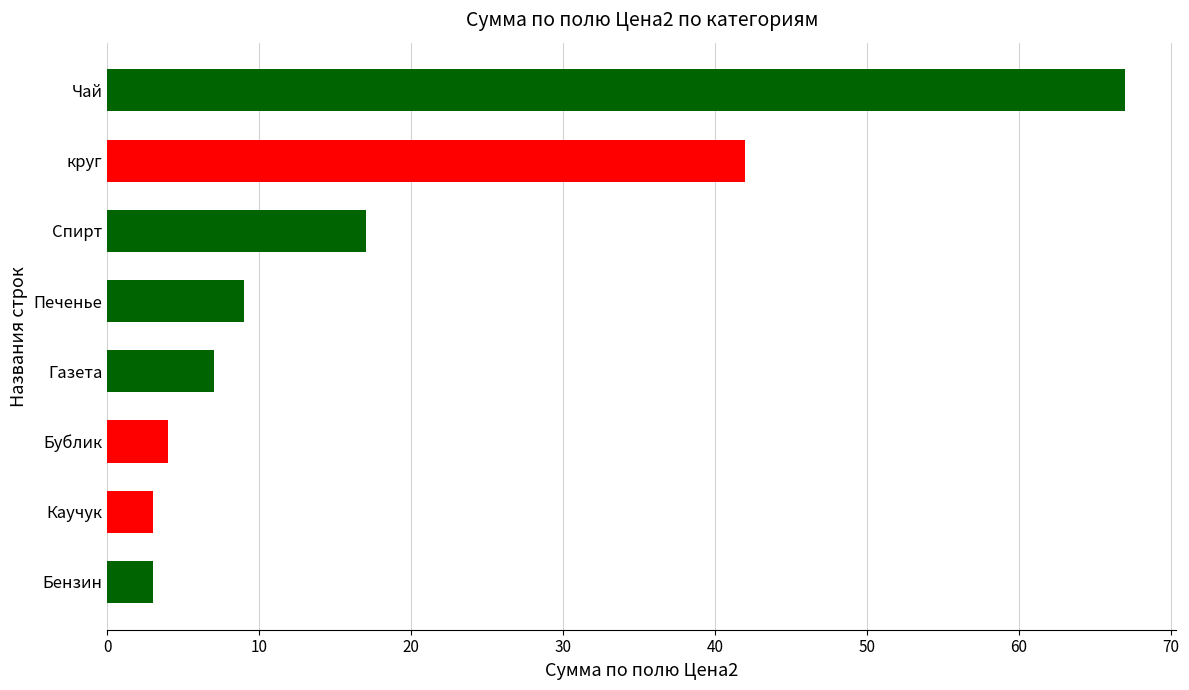

Reading bottom to top, what are all the values shown in this chart?

Бензин=3	Каучук=3	Бублик=4	Газета=7	Печенье=9	Спирт=17	круг=42	Чай=67